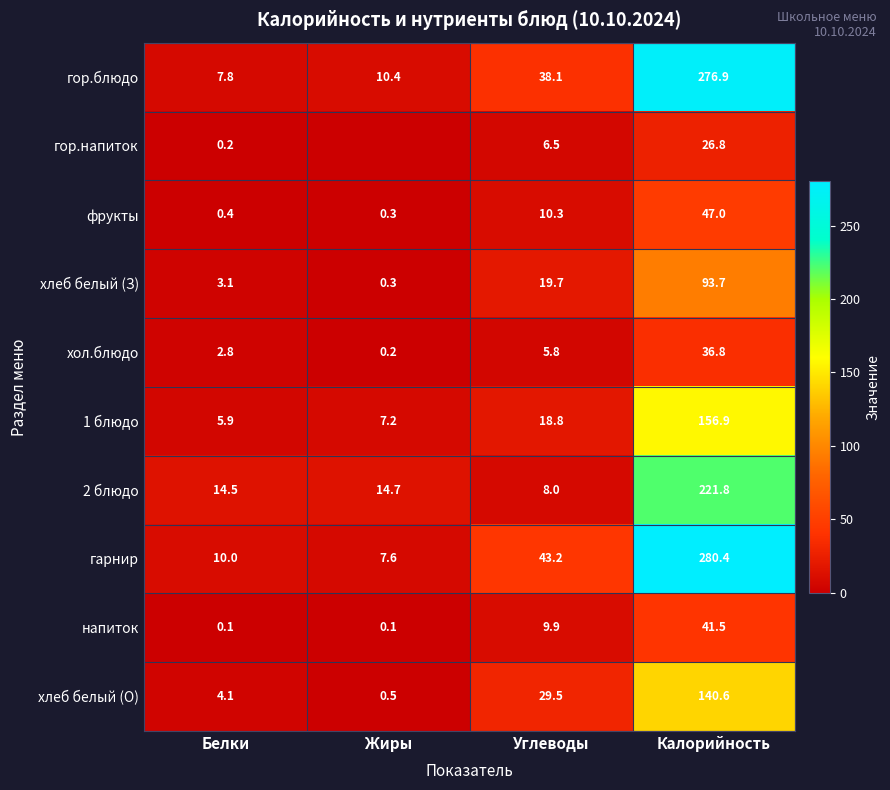

Is it true that 1 блюдо equals 5.9 at Белки?

True